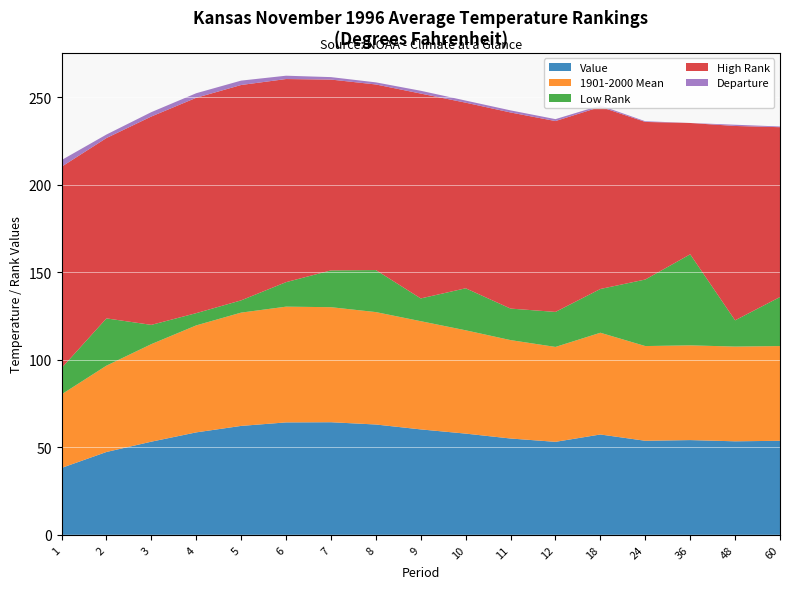

Reading left to right, what are all the values shown in this chart?

Value: 1=38.2	2=47.3	3=53.2	4=58.5	5=62.2	6=64.2	7=64.3	8=63.0	9=60.2	10=57.8	11=55.0	12=53.1	18=57.3	24=53.7	36=54.1	48=53.4	60=53.7
1901-2000 Mean: 1=42.0	2=49.3	3=55.7	4=61.1	5=64.7	6=66.1	7=65.7	8=64.2	9=61.8	10=59.0	11=56.2	12=54.2	18=58.1	24=54.1	36=54.1	48=54.1	60=54.1
Low Rank: 1=15.0	2=27.0	3=11.0	4=7.0	5=7.0	6=14.0	7=21.0	8=24.0	9=13.0	10=24.0	11=18.0	12=20.0	18=25.0	24=38.0	36=52.0	48=15.0	60=28.0
High Rank: 1=115.0	2=103.0	3=119.0	4=123.0	5=123.0	6=116.0	7=109.0	8=106.0	9=117.0	10=106.0	11=112.0	12=109.0	18=104.0	24=90.0	36=75.0	48=111.0	60=97.0
Departure: 1=-3.8	2=-2.0	3=-2.5	4=-2.6	5=-2.5	6=-1.9	7=-1.4	8=-1.2	9=-1.6	10=-1.2	11=-1.2	12=-1.1	18=-0.8	24=-0.4	36=0.0	48=-0.7	60=-0.4